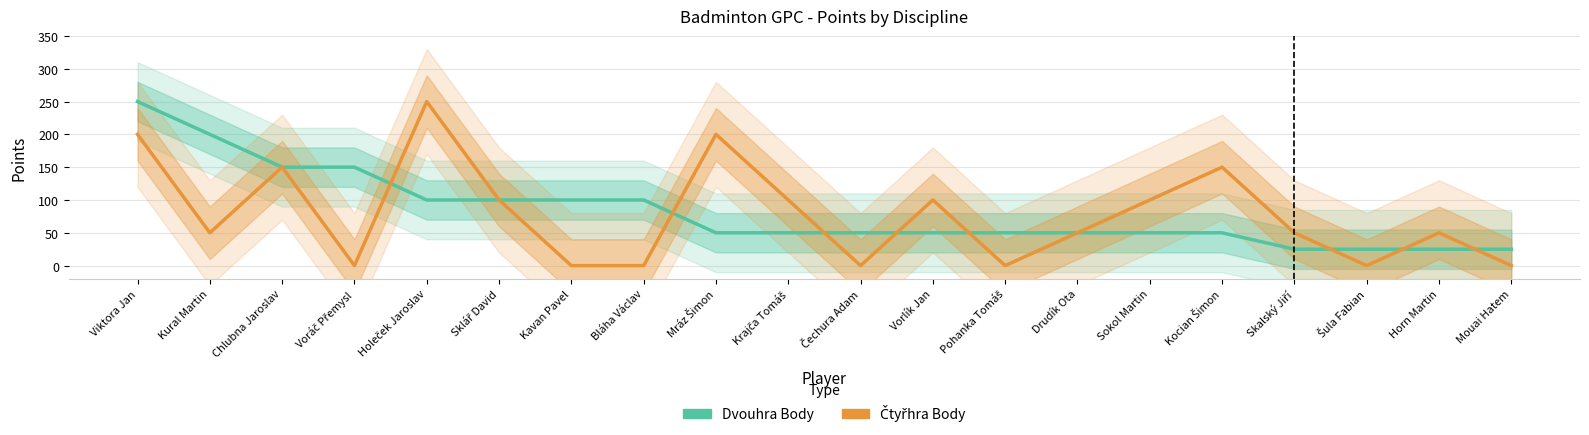

At how many categories does at least one series exceed 132?

7